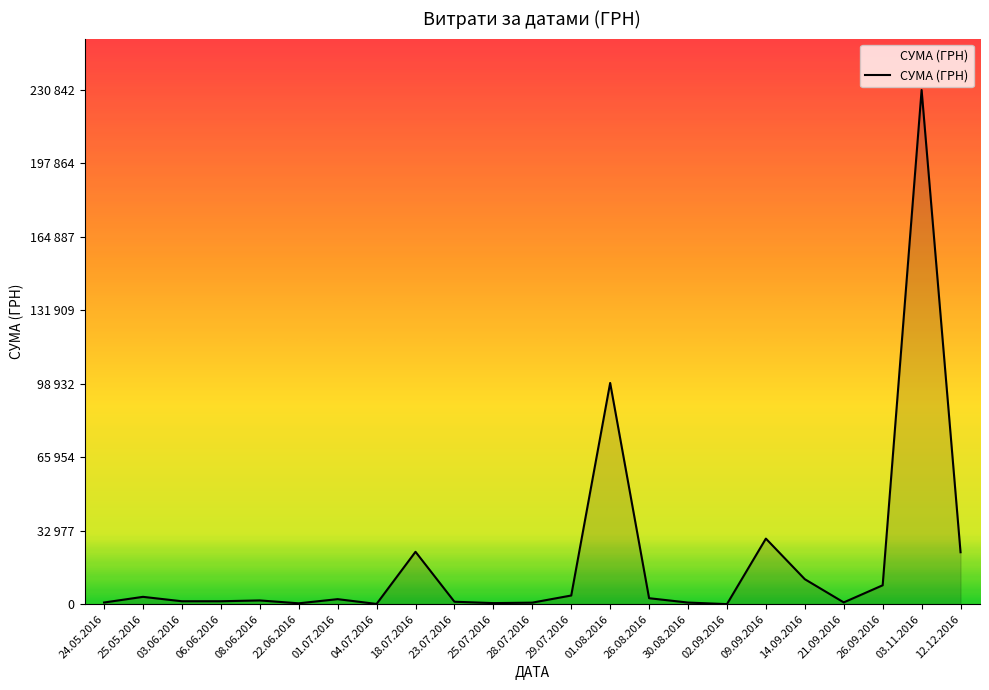

Does the chart have visible grid lines?

No